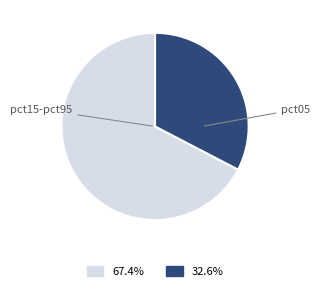

Is there any slice that represents more than half of the pie?

Yes